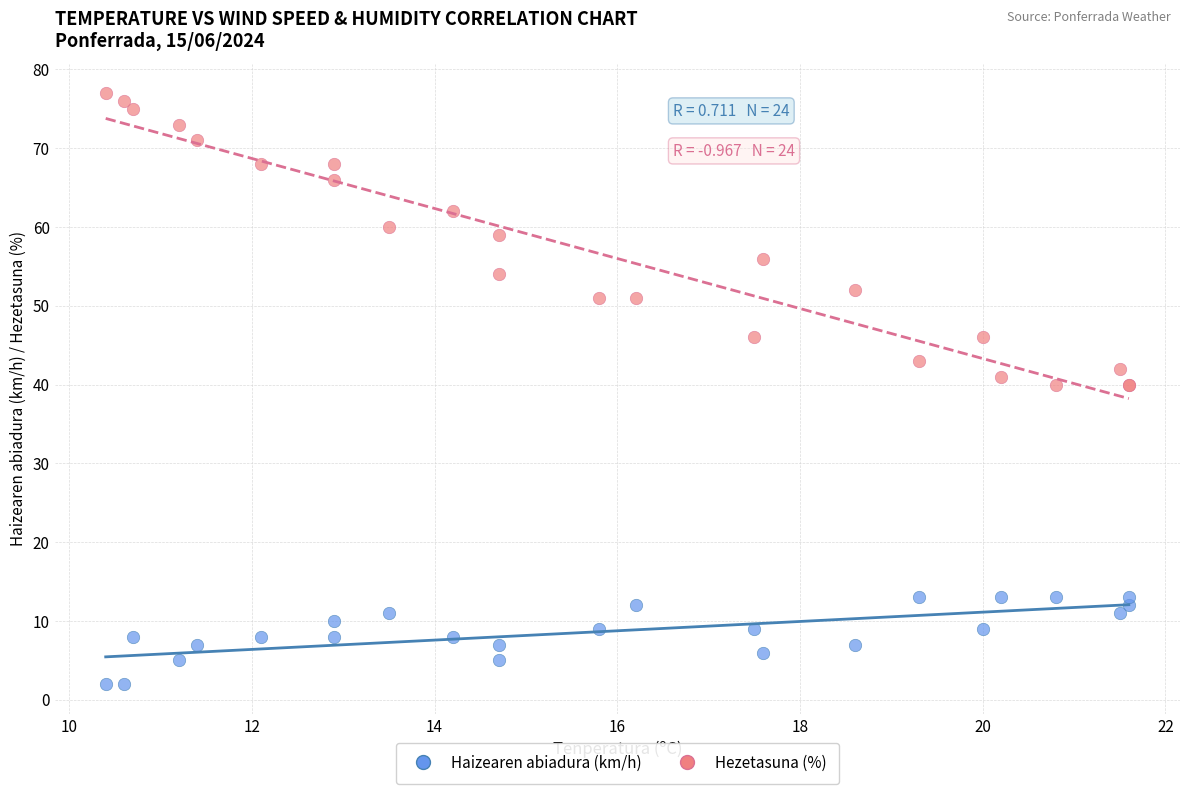

Which series reaches the maximum Y coordinate?

Hezetasuna (%)